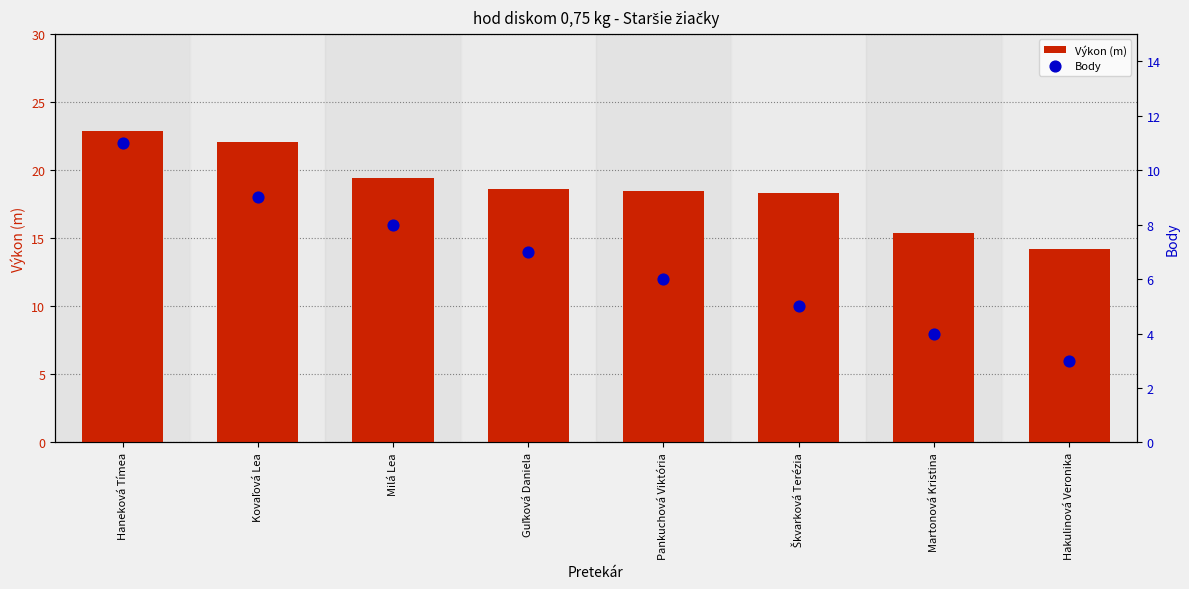

What is the total value across all series at Haneková Tímea?

33.8